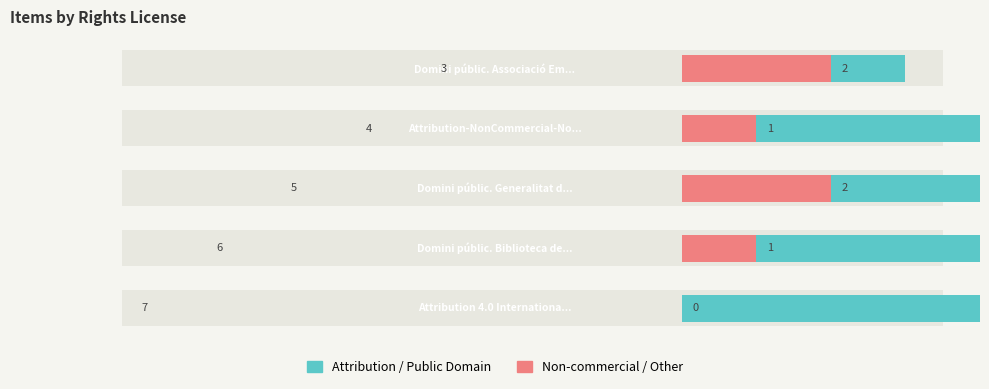

List the series in order of their overall mean, lowest first.

Non-commercial / Other (right), Attribution 4.0 / Public Domain (left)